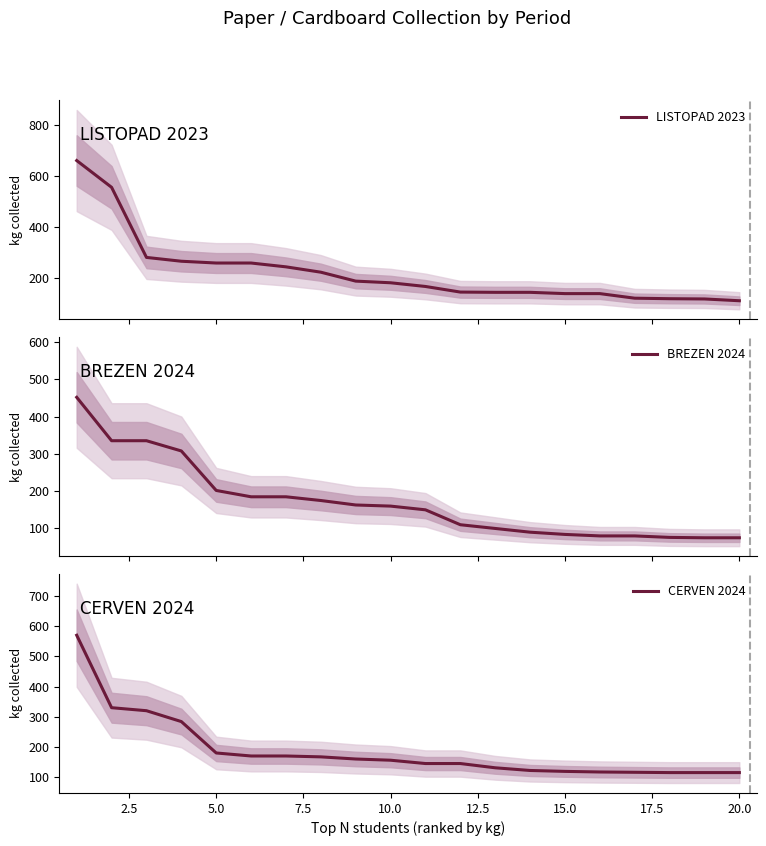

Reading left to right, list all the values displayed in this chart.

LISTOPAD 2023: 662.0	557.0	282.0	267.0	260.0	260.0	245.0	224.0	189.0	182.5	168.0	146.0	145.0	145.0	140.0	140.0	122.0	120.0	119.0	112.0
BREZEN 2024: 452.0	335.5	335.5	308.0	202.0	185.0	185.0	175.0	163.0	160.0	150.0	110.0	100.0	90.0	84.0	80.0	80.0	76.0	75.0	75.0
CERVEN 2024: 570.0	330.0	320.0	284.0	180.0	170.0	170.0	167.1	160.0	156.0	145.0	145.0	130.9	122.0	119.0	117.0	116.0	115.0	115.0	115.0